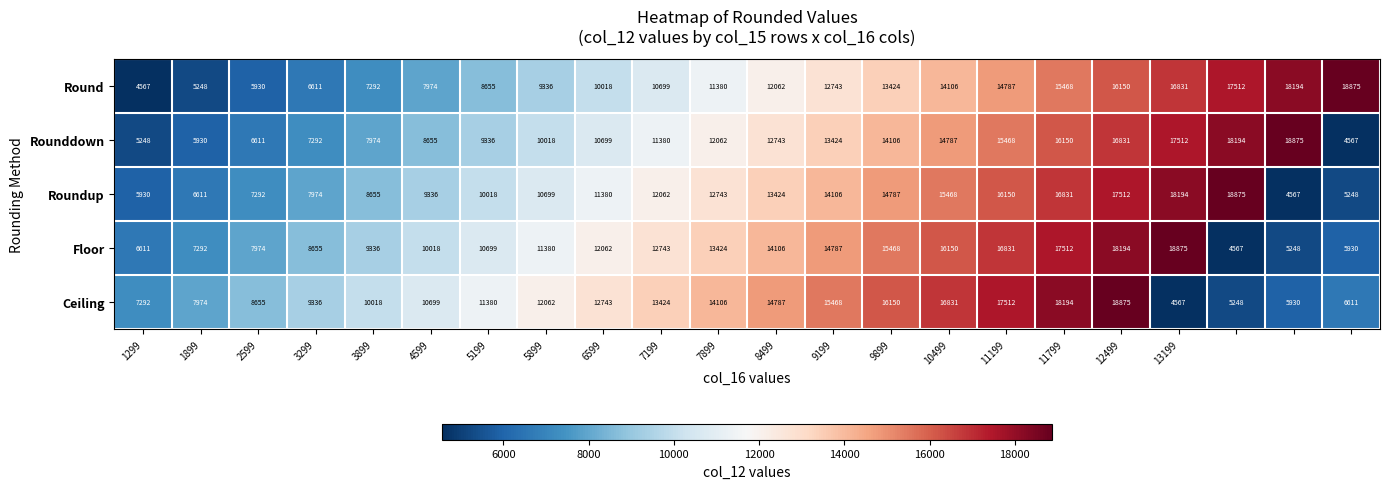

What is the lowest value of the Rounddown series?

4567